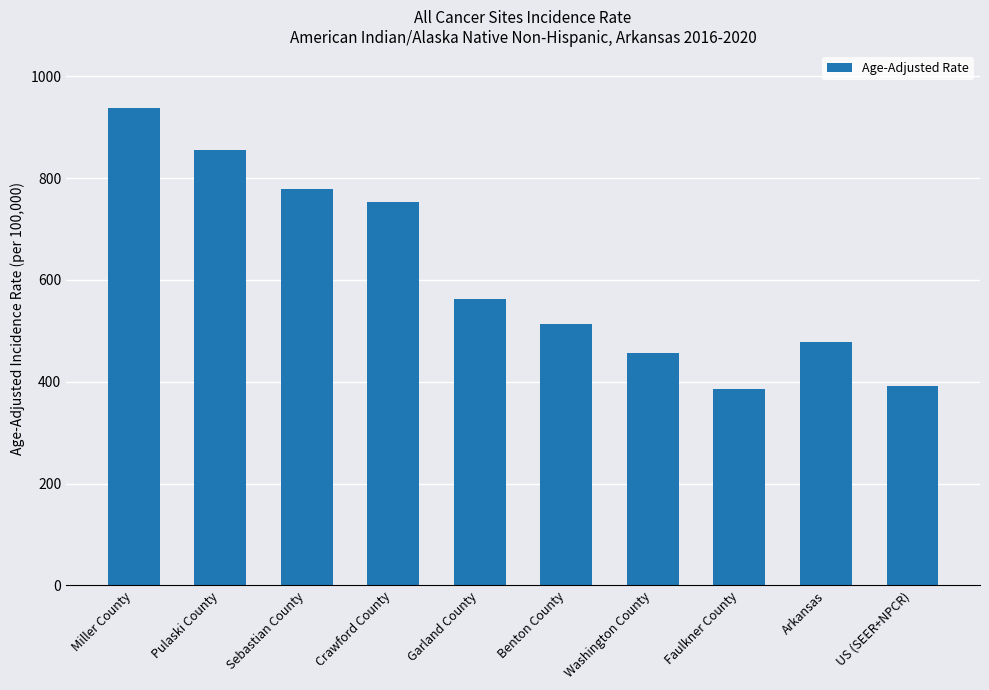

How many categories are shown in the chart?

10